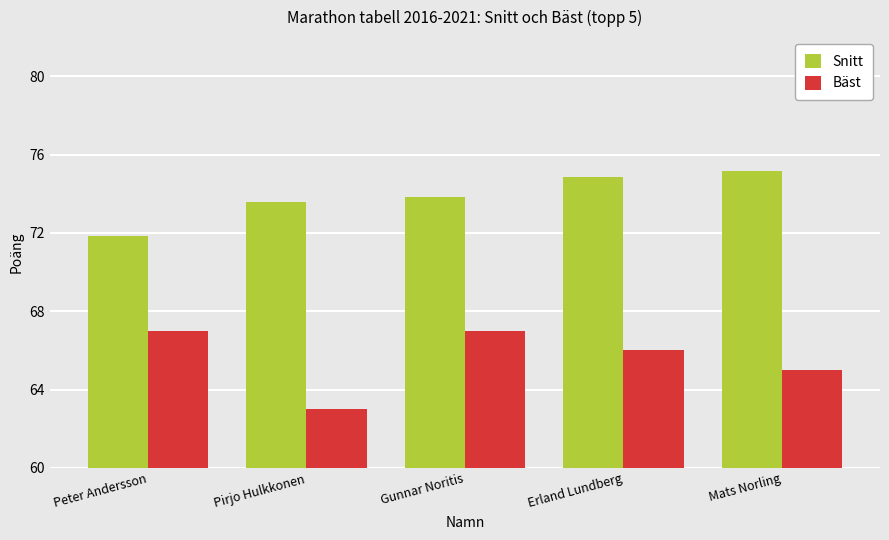

What is the sum of all Snitt values?

369.2